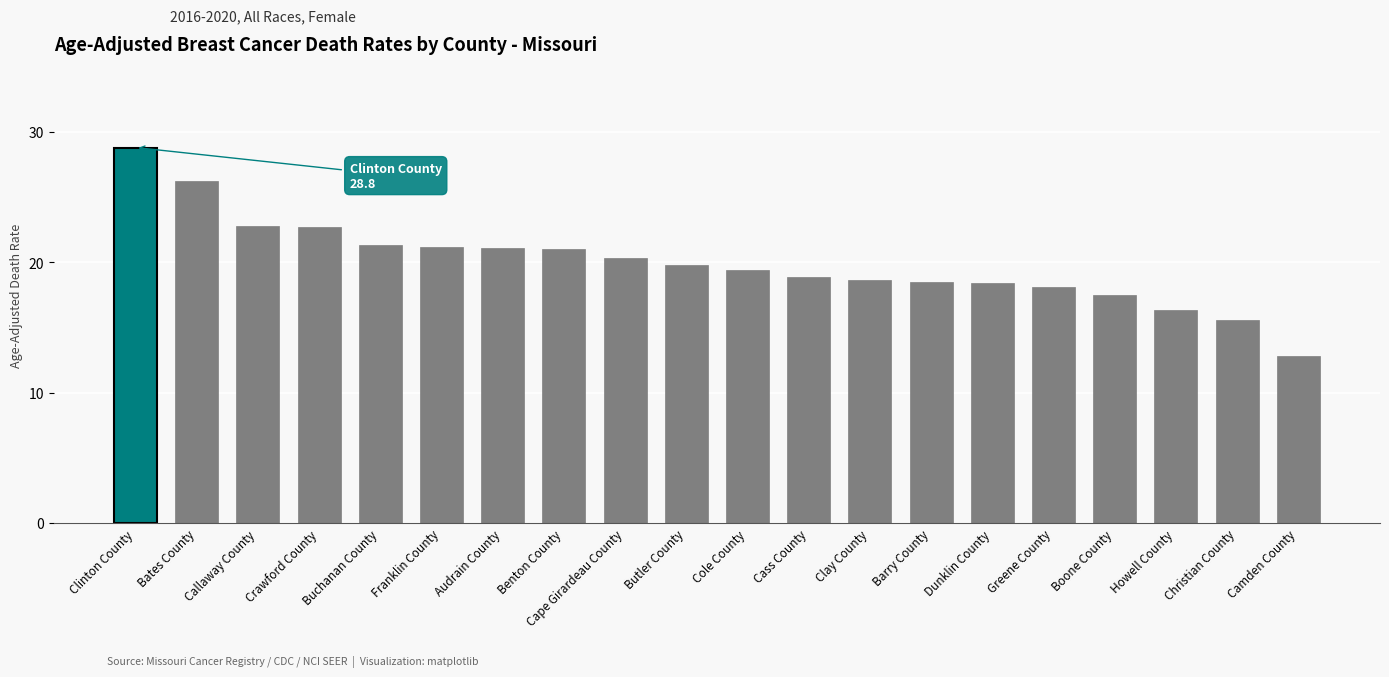

What is the greatest value displayed?

28.8